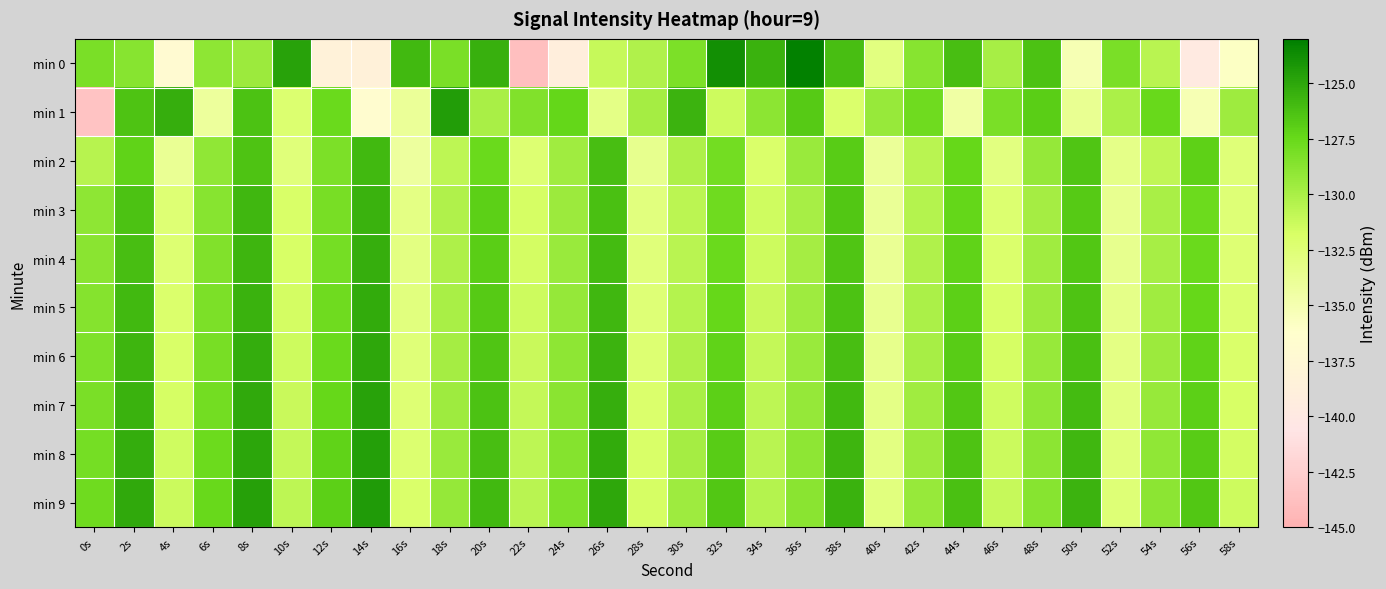

Which series has the widest spread of values?

min 0